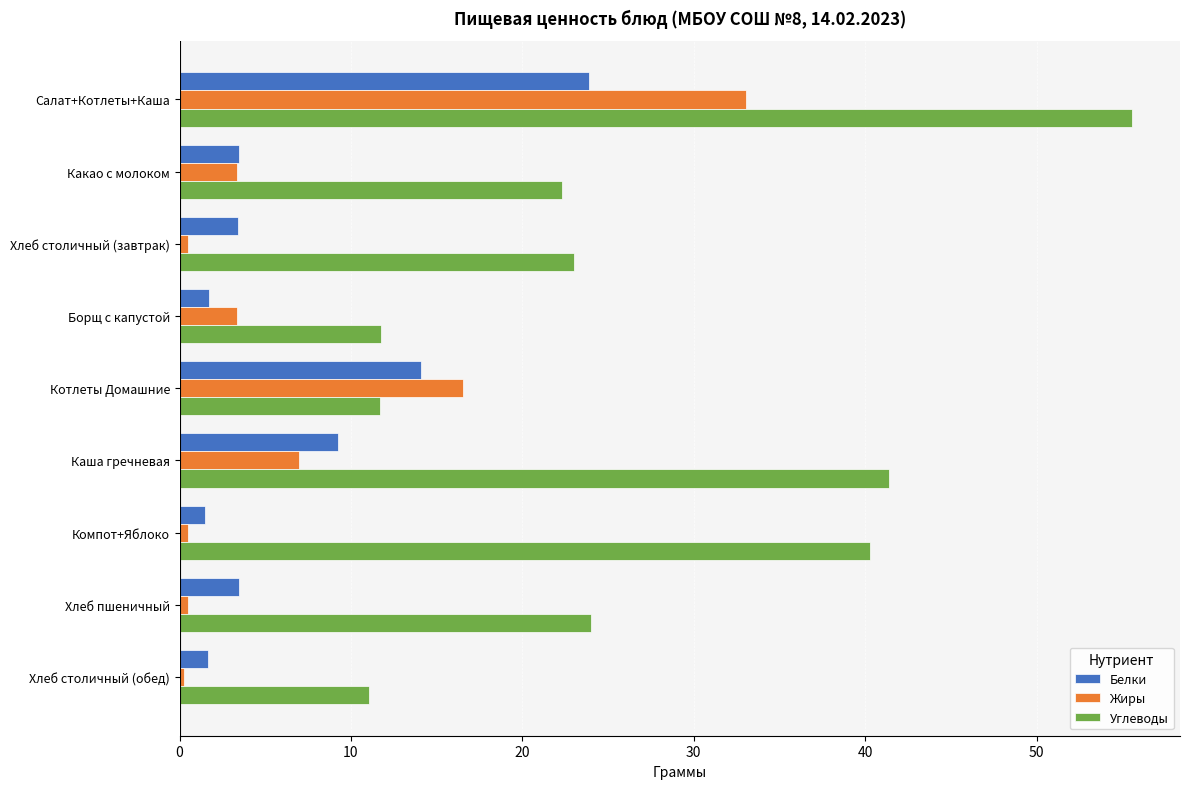

At how many categories does at least one series exceed 19?

6